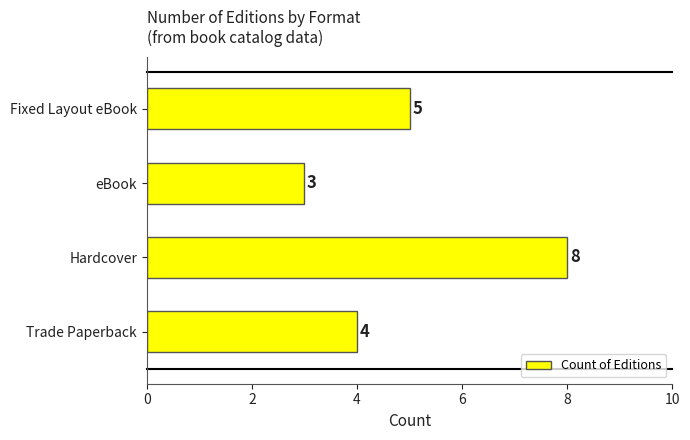

List the labels in order of value, smallest first.

eBook, Trade Paperback, Fixed Layout eBook, Hardcover